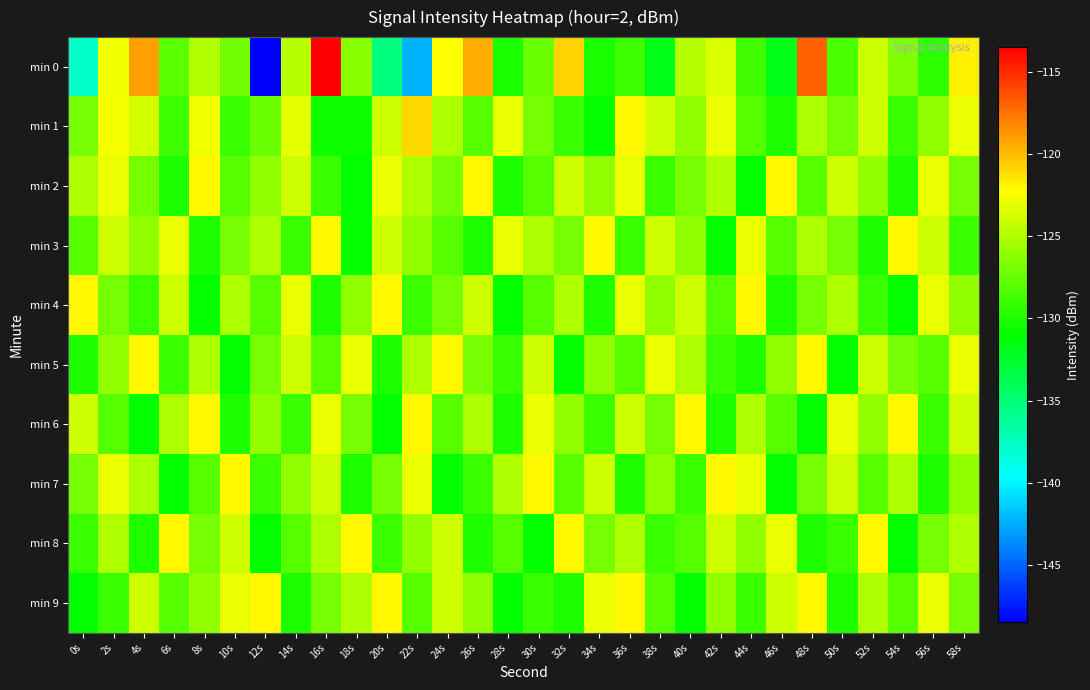

Reading left to right, what are all the values shown in this chart?

min 0: 0s=-137.7	2s=-122.8	4s=-119.0	6s=-127.9	8s=-125.0	10s=-127.1	12s=-148.4	14s=-124.8	16s=-113.5	18s=-126.4	20s=-135.2	22s=-142.3	24s=-122.3	26s=-119.5	28s=-130.2	30s=-127.4	32s=-120.8	34s=-130.1	36s=-128.9	38s=-131.8	40s=-124.8	42s=-123.6	44s=-128.8	46s=-131.8	48s=-116.9	50s=-128.5	52s=-124.1	54s=-126.6	56s=-129.4	58s=-121.8
min 1: 0s=-127.0	2s=-122.6	4s=-123.9	6s=-128.9	8s=-122.7	10s=-129.0	12s=-127.4	14s=-123.2	16s=-130.5	18s=-130.5	20s=-124.0	22s=-121.0	24s=-125.0	26s=-128.0	28s=-123.0	30s=-127.0	32s=-129.0	34s=-131.0	36s=-122.0	38s=-124.0	40s=-126.0	42s=-123.0	44s=-128.0	46s=-130.0	48s=-125.0	50s=-127.0	52s=-124.0	54s=-129.0	56s=-126.0	58s=-123.0
min 2: 0s=-125.0	2s=-123.0	4s=-127.0	6s=-130.0	8s=-122.0	10s=-128.0	12s=-126.0	14s=-124.0	16s=-129.0	18s=-131.0	20s=-123.0	22s=-125.0	24s=-127.0	26s=-122.0	28s=-130.0	30s=-128.0	32s=-124.0	34s=-126.0	36s=-123.0	38s=-129.0	40s=-127.0	42s=-125.0	44s=-131.0	46s=-122.0	48s=-128.0	50s=-124.0	52s=-126.0	54s=-130.0	56s=-123.0	58s=-127.0
min 3: 0s=-128.0	2s=-124.0	4s=-126.0	6s=-123.0	8s=-130.0	10s=-127.0	12s=-125.0	14s=-129.0	16s=-122.0	18s=-131.0	20s=-124.0	22s=-126.0	24s=-128.0	26s=-130.0	28s=-123.0	30s=-125.0	32s=-127.0	34s=-122.0	36s=-129.0	38s=-124.0	40s=-126.0	42s=-131.0	44s=-123.0	46s=-128.0	48s=-125.0	50s=-127.0	52s=-130.0	54s=-122.0	56s=-124.0	58s=-129.0
min 4: 0s=-122.0	2s=-127.0	4s=-129.0	6s=-124.0	8s=-131.0	10s=-125.0	12s=-128.0	14s=-123.0	16s=-130.0	18s=-126.0	20s=-122.0	22s=-129.0	24s=-127.0	26s=-124.0	28s=-131.0	30s=-128.0	32s=-125.0	34s=-130.0	36s=-123.0	38s=-126.0	40s=-124.0	42s=-128.0	44s=-122.0	46s=-130.0	48s=-127.0	50s=-125.0	52s=-129.0	54s=-131.0	56s=-123.0	58s=-126.0
min 5: 0s=-130.0	2s=-126.0	4s=-122.0	6s=-129.0	8s=-125.0	10s=-131.0	12s=-127.0	14s=-124.0	16s=-128.0	18s=-123.0	20s=-130.0	22s=-125.0	24s=-122.0	26s=-127.0	28s=-129.0	30s=-124.0	32s=-131.0	34s=-126.0	36s=-128.0	38s=-123.0	40s=-125.0	42s=-129.0	44s=-130.0	46s=-126.0	48s=-122.0	50s=-131.0	52s=-124.0	54s=-127.0	56s=-128.0	58s=-123.0
min 6: 0s=-124.0	2s=-128.0	4s=-131.0	6s=-125.0	8s=-122.0	10s=-130.0	12s=-126.0	14s=-129.0	16s=-123.0	18s=-127.0	20s=-131.0	22s=-122.0	24s=-128.0	26s=-125.0	28s=-130.0	30s=-123.0	32s=-126.0	34s=-129.0	36s=-124.0	38s=-127.0	40s=-122.0	42s=-130.0	44s=-125.0	46s=-128.0	48s=-131.0	50s=-123.0	52s=-126.0	54s=-122.0	56s=-129.0	58s=-124.0
min 7: 0s=-127.0	2s=-123.0	4s=-125.0	6s=-131.0	8s=-128.0	10s=-122.0	12s=-129.0	14s=-126.0	16s=-124.0	18s=-130.0	20s=-127.0	22s=-123.0	24s=-131.0	26s=-129.0	28s=-125.0	30s=-122.0	32s=-128.0	34s=-124.0	36s=-130.0	38s=-126.0	40s=-129.0	42s=-122.0	44s=-123.0	46s=-131.0	48s=-127.0	50s=-124.0	52s=-128.0	54s=-125.0	56s=-130.0	58s=-126.0
min 8: 0s=-129.0	2s=-125.0	4s=-130.0	6s=-122.0	8s=-127.0	10s=-124.0	12s=-131.0	14s=-128.0	16s=-125.0	18s=-122.0	20s=-129.0	22s=-126.0	24s=-124.0	26s=-130.0	28s=-128.0	30s=-131.0	32s=-122.0	34s=-127.0	36s=-125.0	38s=-129.0	40s=-128.0	42s=-124.0	44s=-126.0	46s=-123.0	48s=-130.0	50s=-129.0	52s=-122.0	54s=-131.0	56s=-127.0	58s=-125.0
min 9: 0s=-131.0	2s=-129.0	4s=-124.0	6s=-128.0	8s=-126.0	10s=-123.0	12s=-122.0	14s=-130.0	16s=-127.0	18s=-125.0	20s=-122.0	22s=-128.0	24s=-124.0	26s=-126.0	28s=-131.0	30s=-129.0	32s=-130.0	34s=-123.0	36s=-122.0	38s=-128.0	40s=-131.0	42s=-126.0	44s=-129.0	46s=-124.0	48s=-122.0	50s=-130.0	52s=-125.0	54s=-128.0	56s=-123.0	58s=-127.0